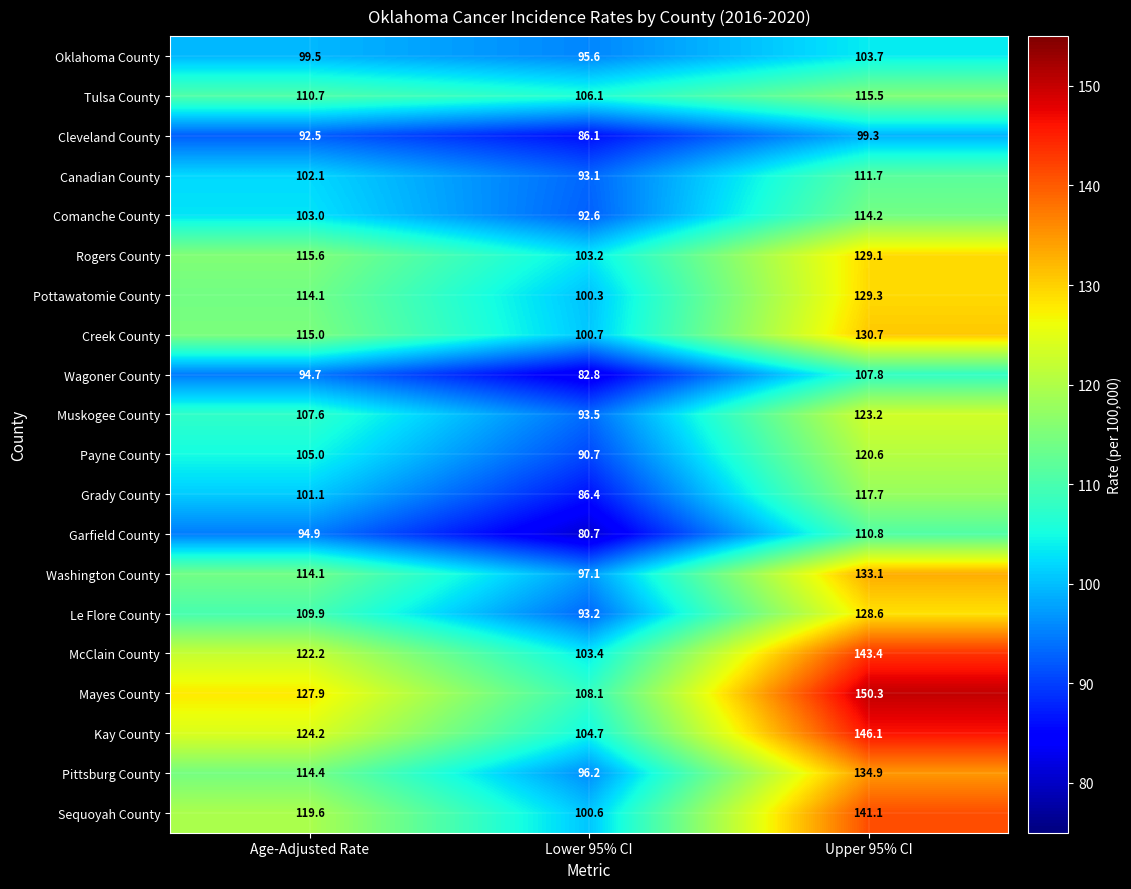

At which category does the chart reach its minimum across all series?

Lower 95% CI